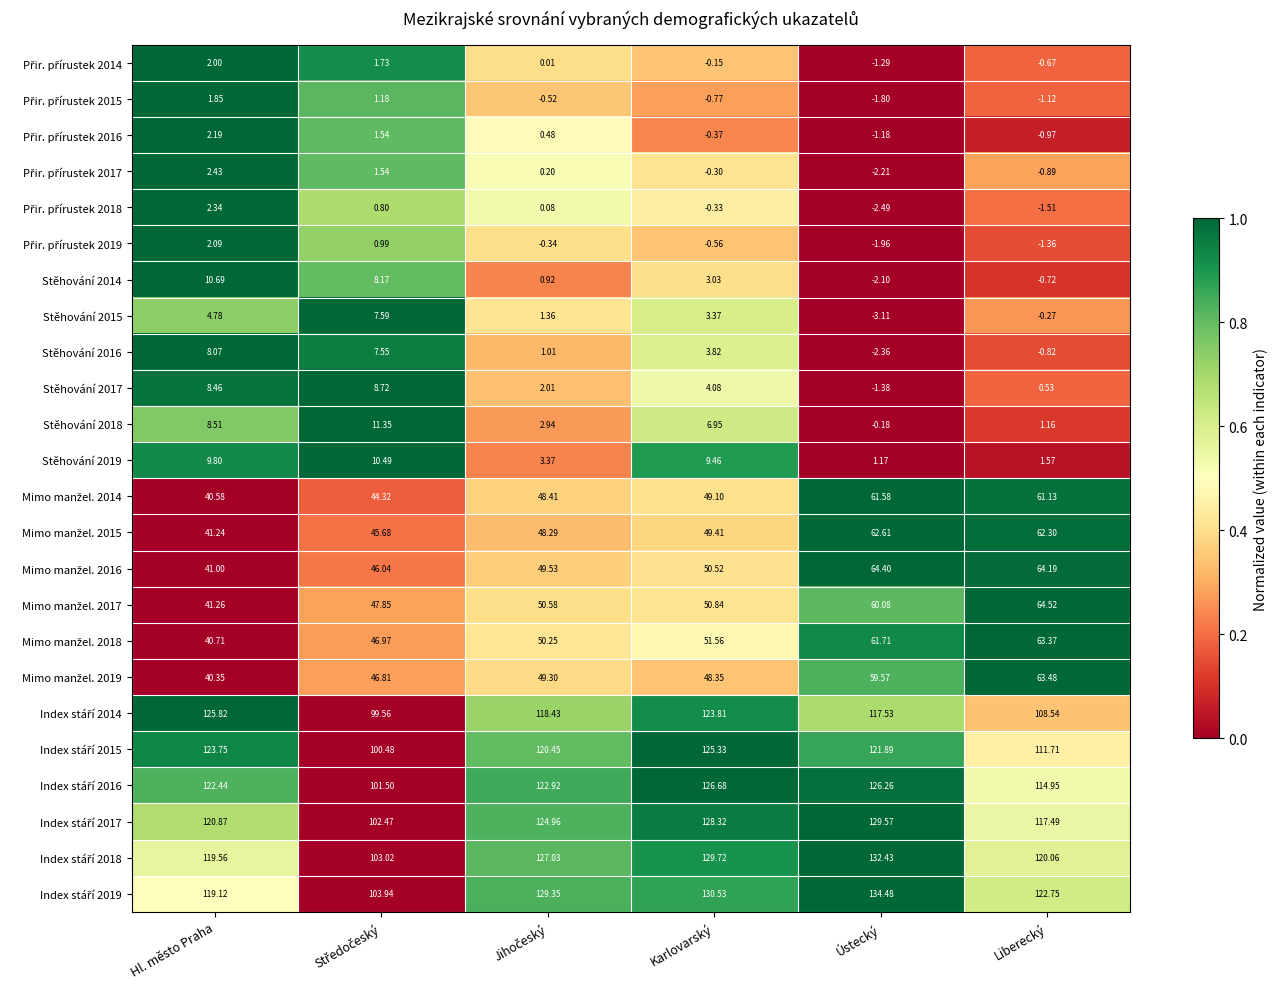

What is the total value across all series at Karlovarský?

1092.4